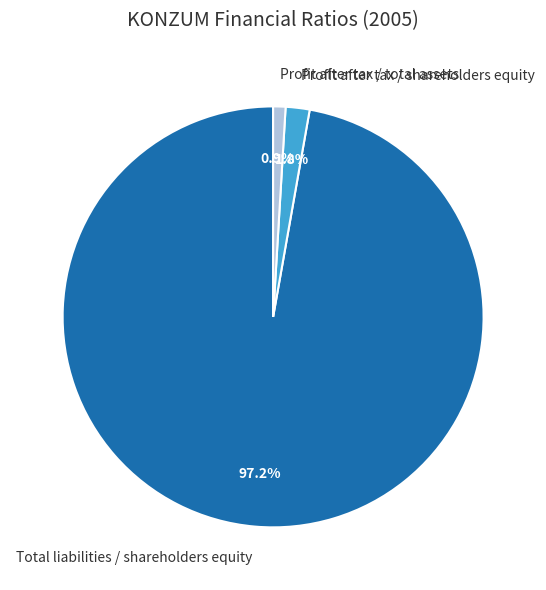

How many slices are in this pie chart?

3